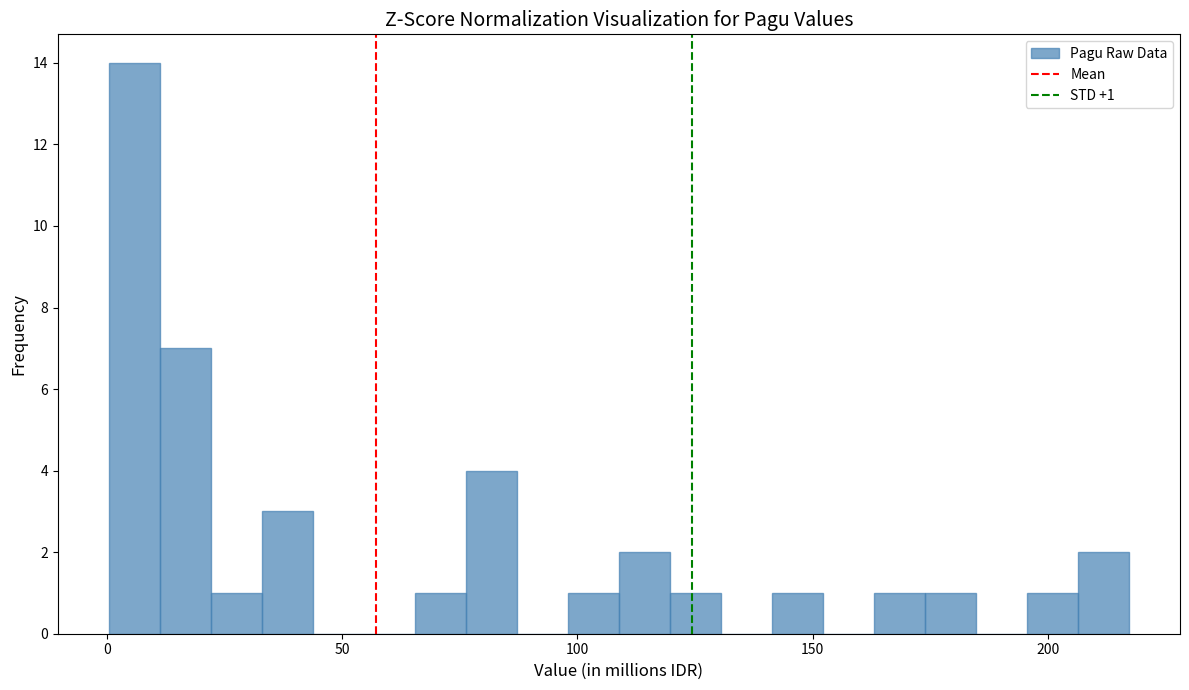

Around what value on the x-axis is the tallest bar? Give the approximate position of its centre, as read against the axis.

5